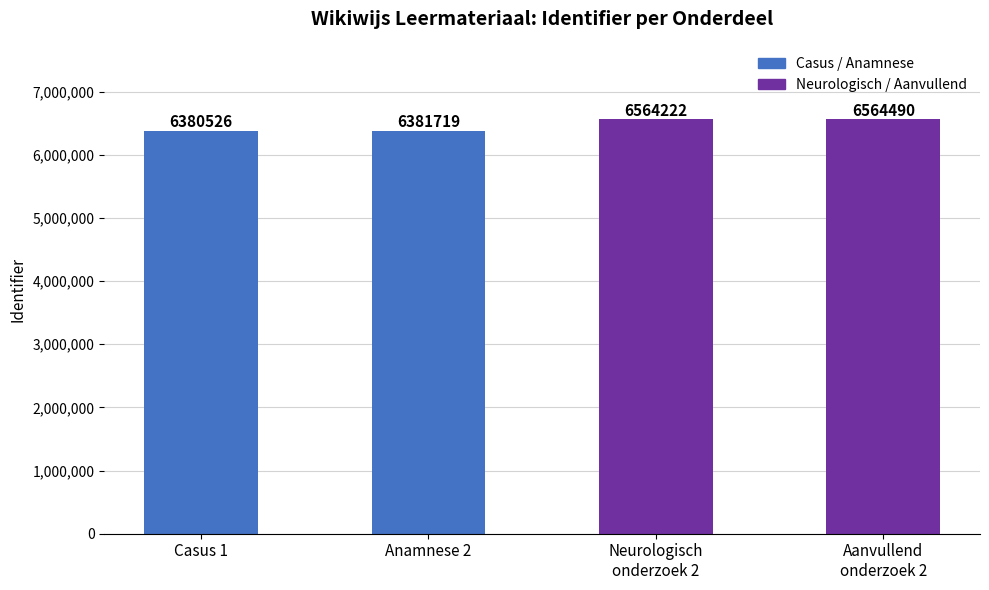

Reading left to right, extract all data points from this chart.

6380526	6381719	6564222	6564490